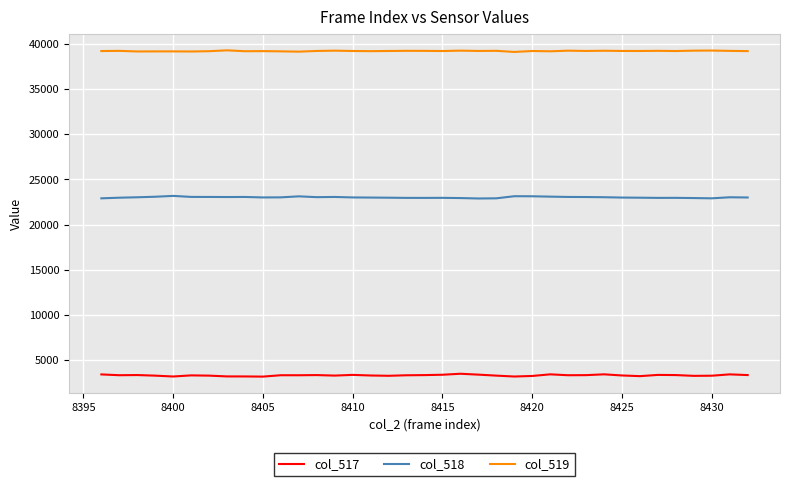

List the series in order of their peak value, highest first.

col_519, col_518, col_517